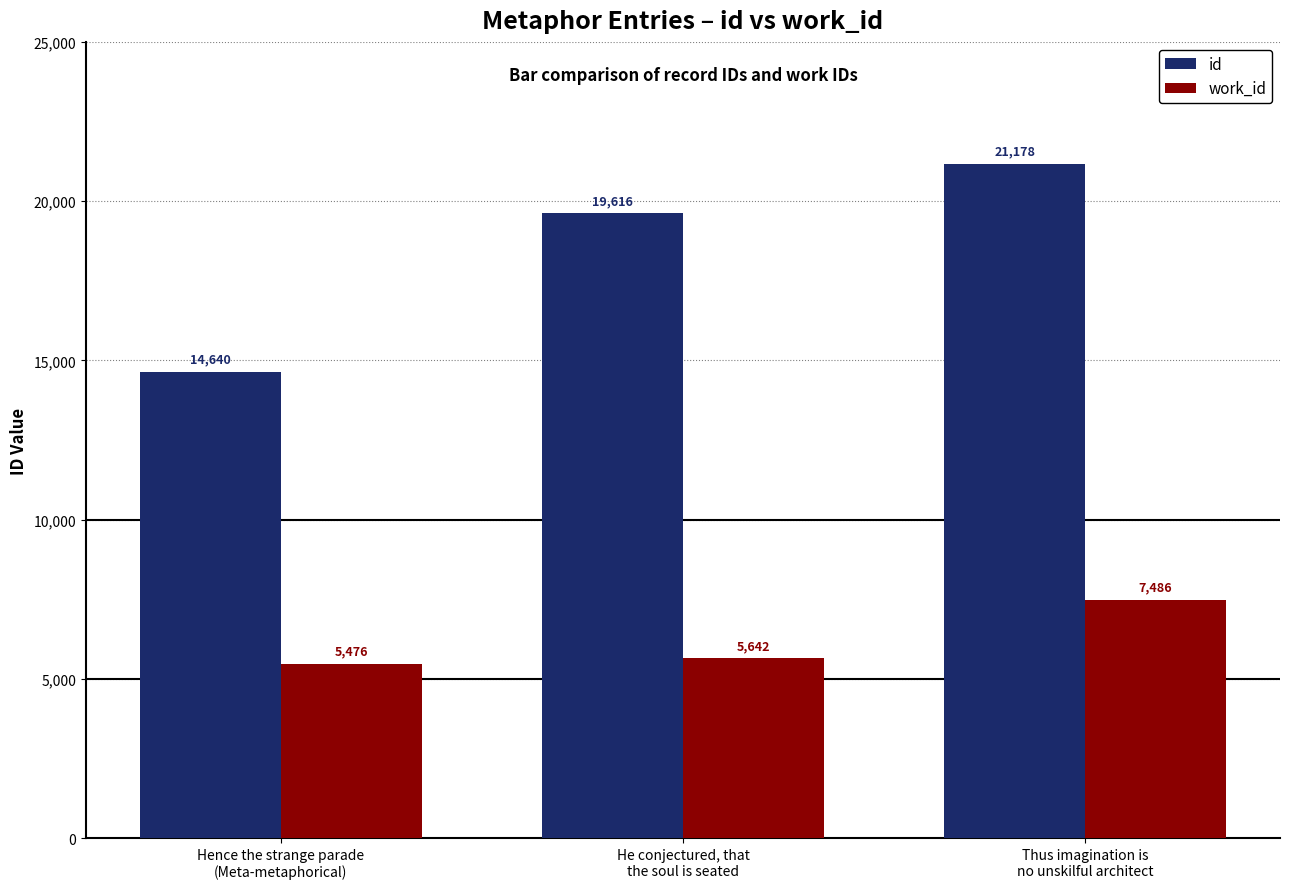

Is the value of id at He conjectured, that
the soul is seated greater than the value of work_id at He conjectured, that
the soul is seated?

Yes